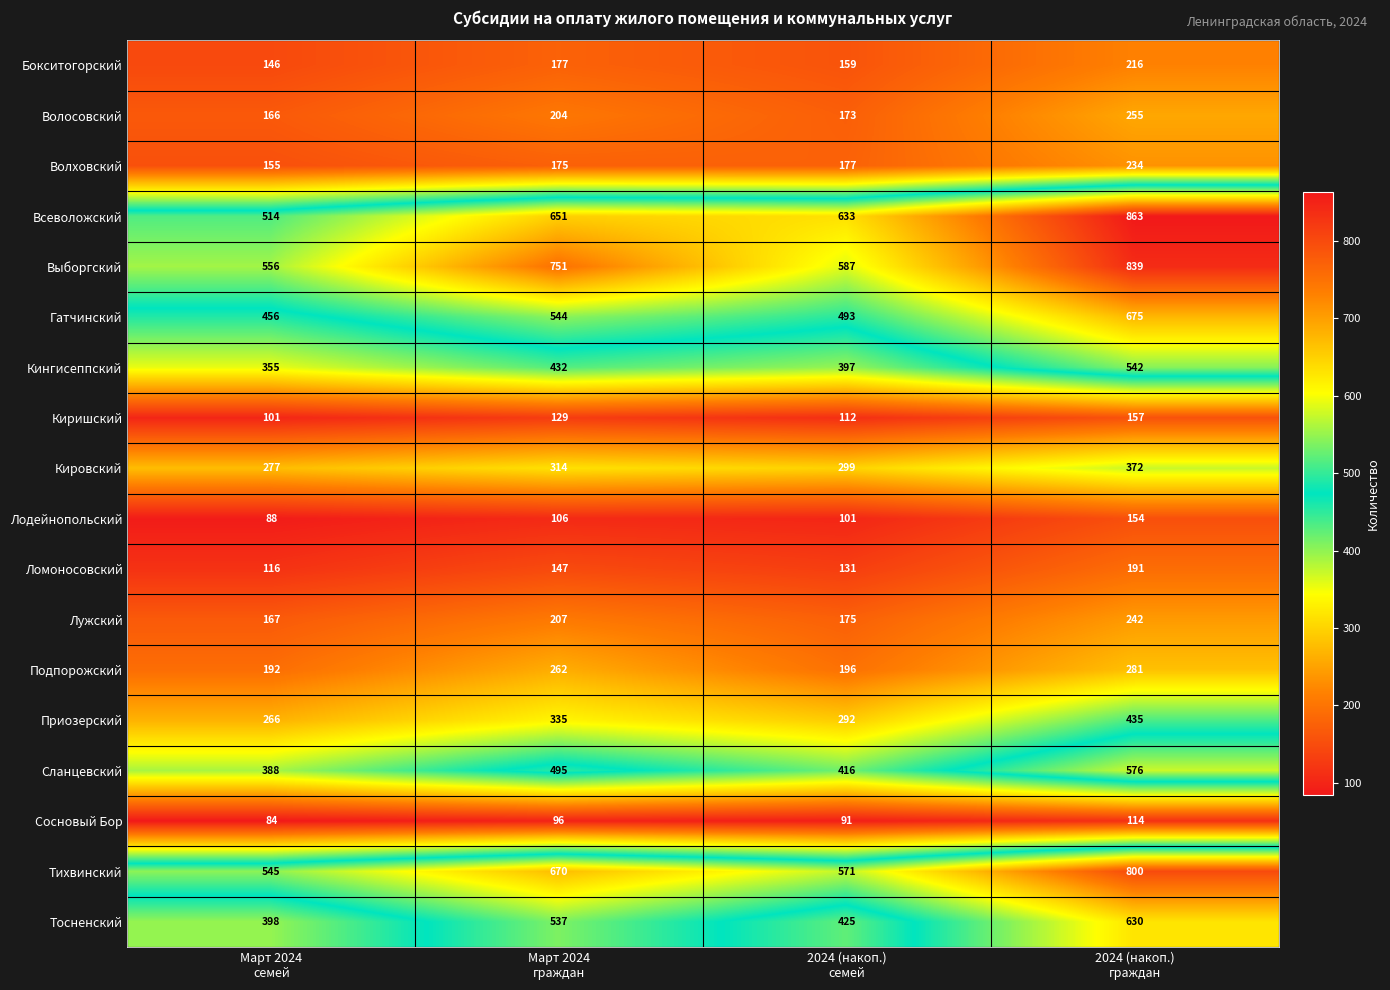

How many categories are shown in the chart?

4